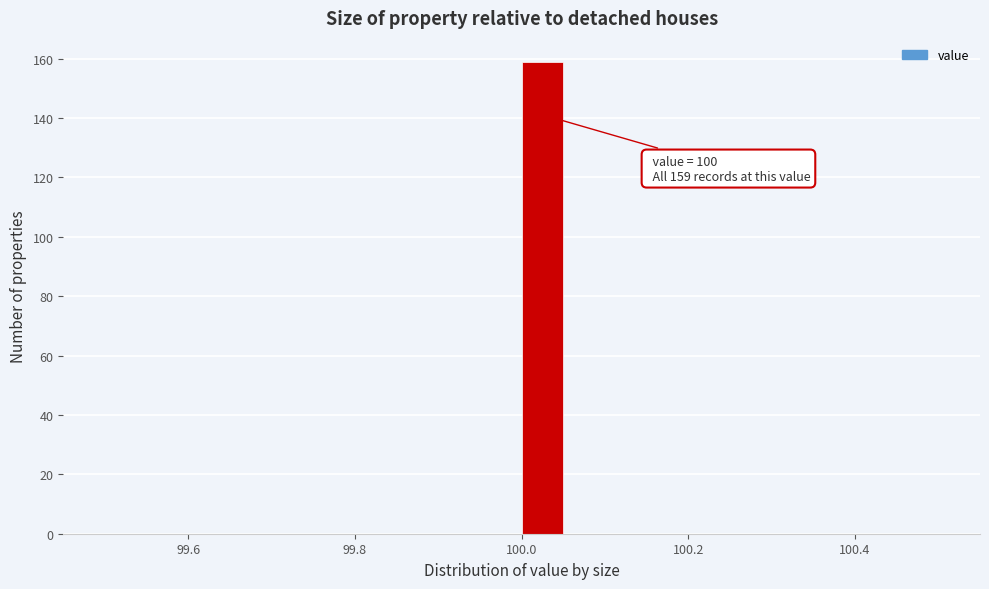

Read against the x-axis, roughly where is the centre of the tallest bar?

100.02